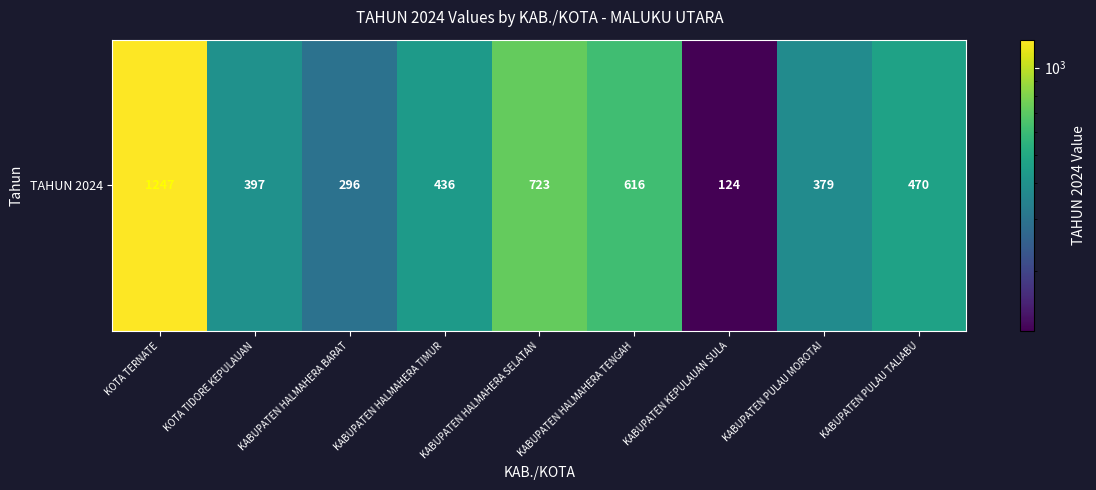

What is the difference between the values at KOTA TERNATE and KABUPATEN HALMAHERA TIMUR?

811